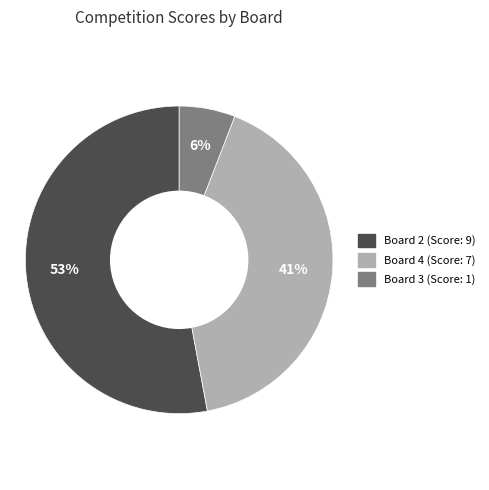

To the nearest percent, what is the average slice percentage?

33%